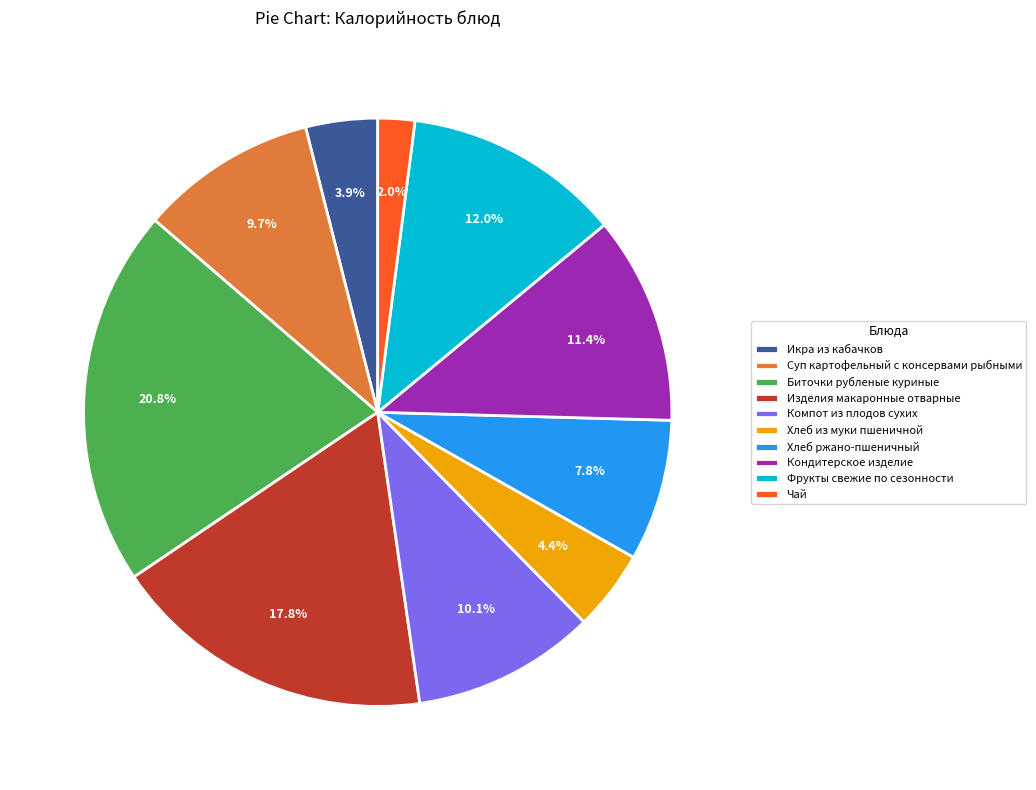

What percentage is the Фрукты свежие по сезонности slice, to the nearest percent?

12%